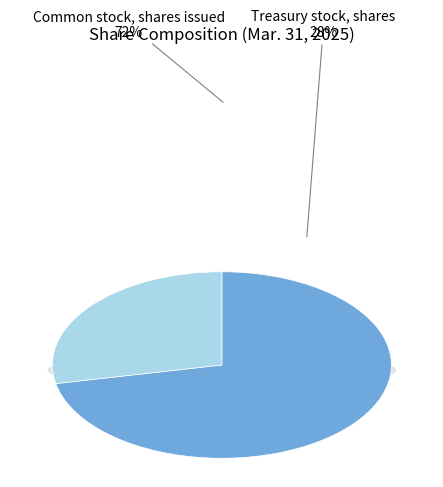

To the nearest percent, what percentage of the pie is Treasury stock, shares?

28%